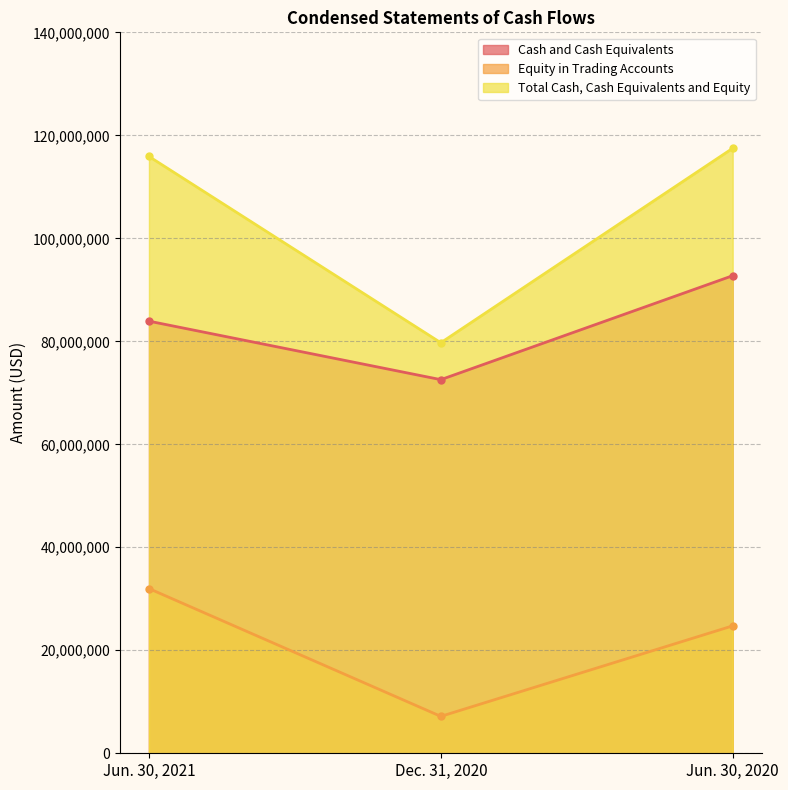

What is the value of the Total Cash, Cash Equivalents and Equity point at the 3rd from the left?

117484962